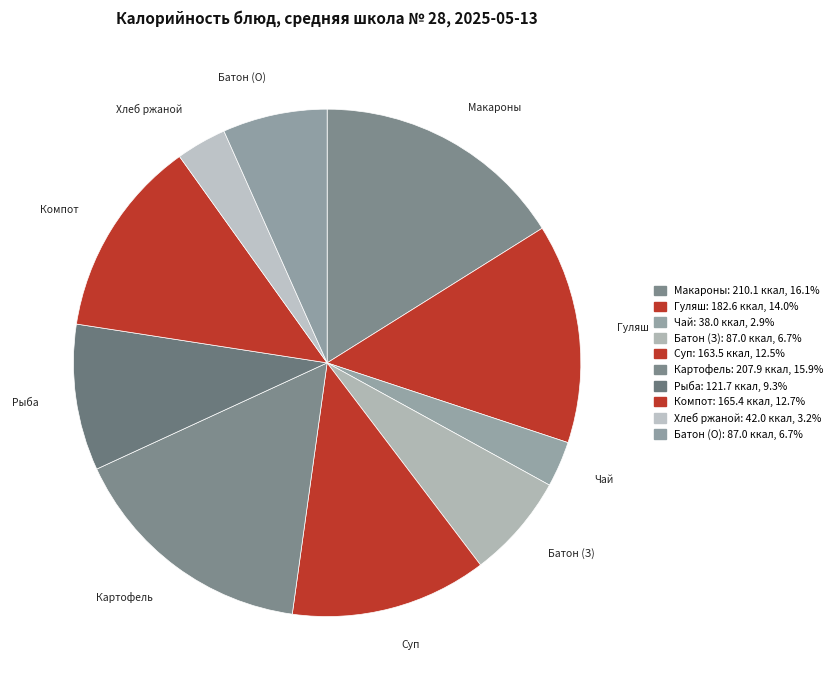

Count the number of slices in the pie.

10